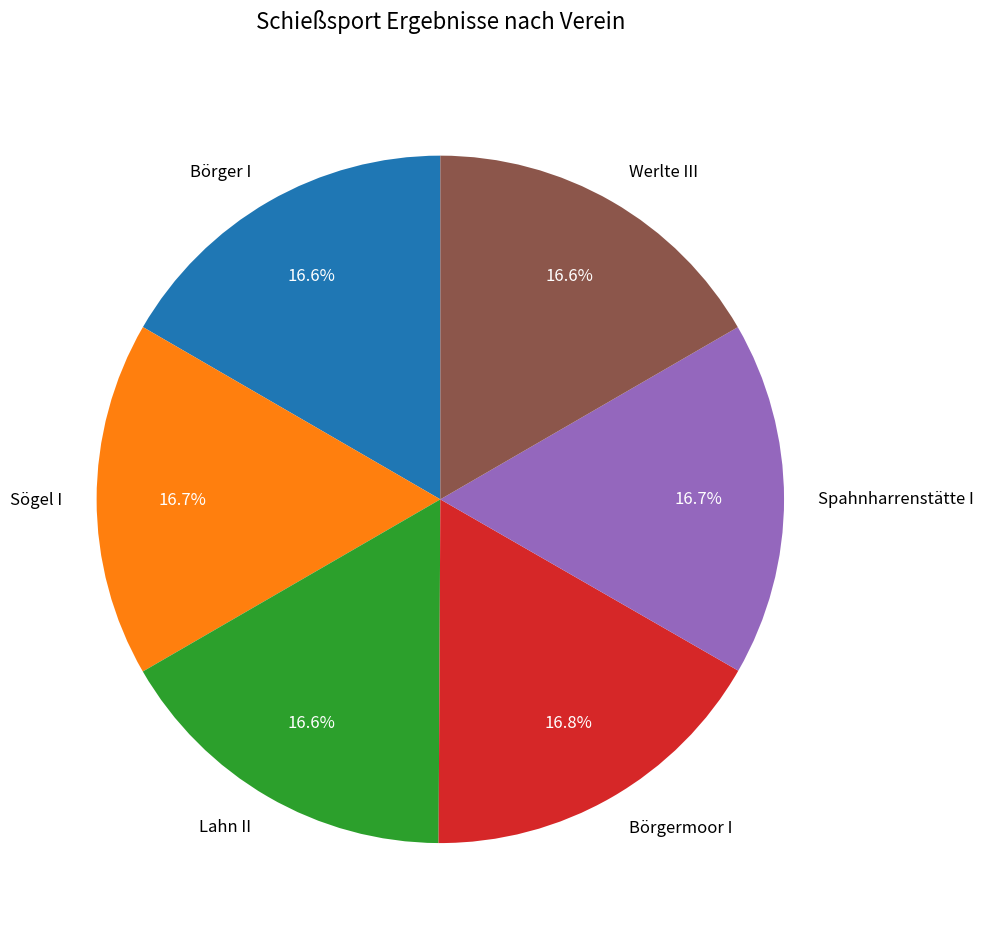

Approximately how many times larger is the value at Lahn II compared to Börger I?

1.0